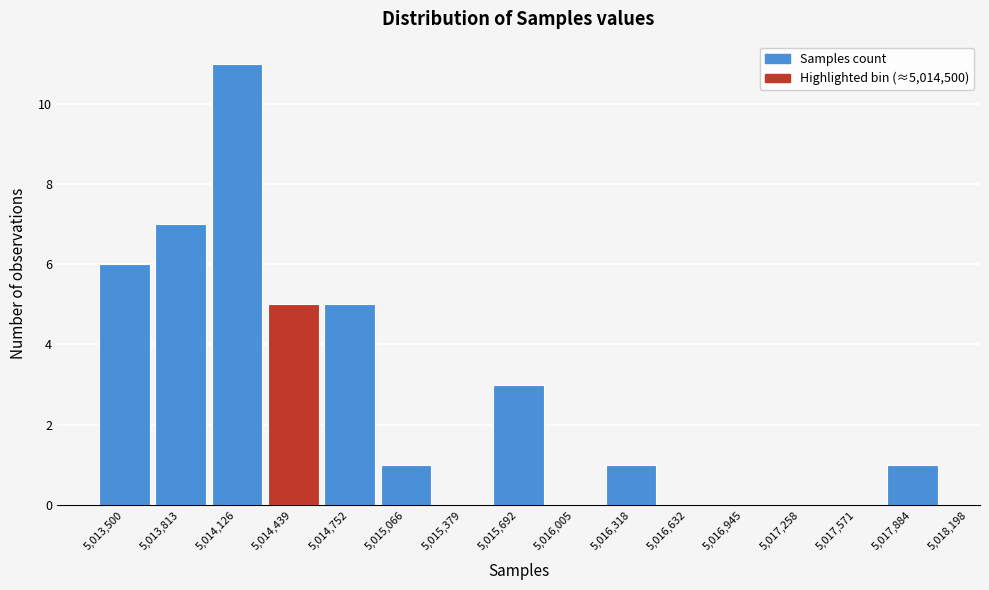

Reading left to right, extract all data points from this chart.

5,013,500=6	5,013,813=7	5,014,126=11	5,014,439=5	5,014,752=5	5,015,066=1	5,015,379=0	5,015,692=3	5,016,005=0	5,016,318=1	5,016,632=0	5,016,945=0	5,017,258=0	5,017,571=0	5,017,884=1